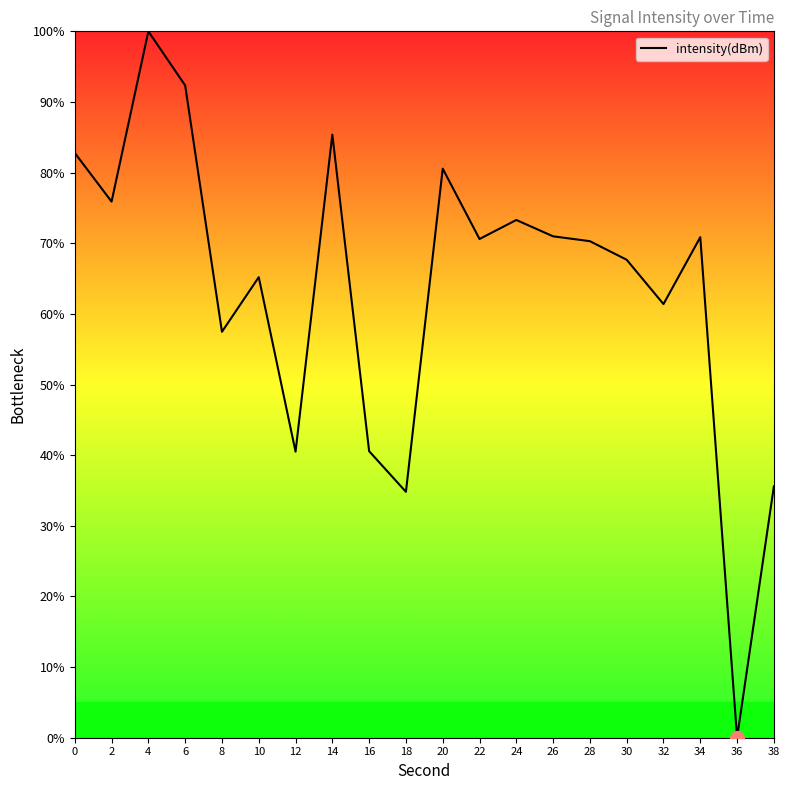

What is the maximum value shown in the chart?

100.0